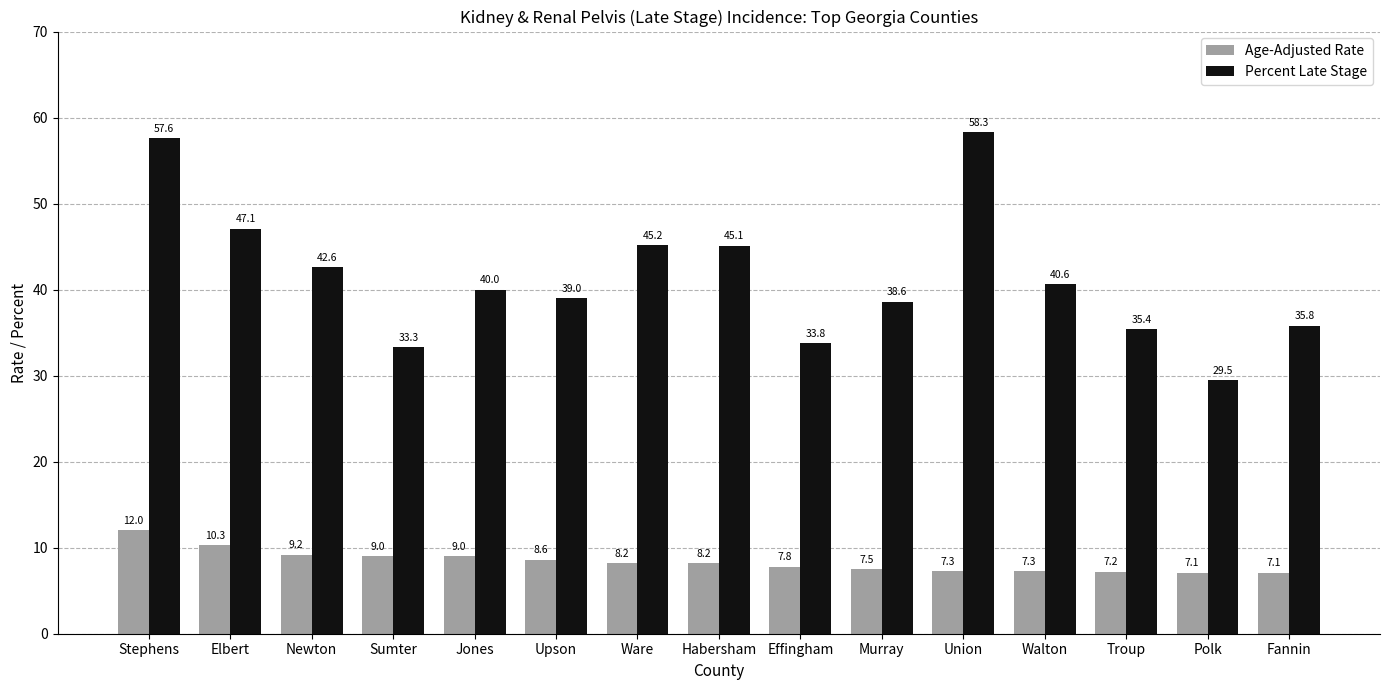

Does the chart contain any negative values?

No